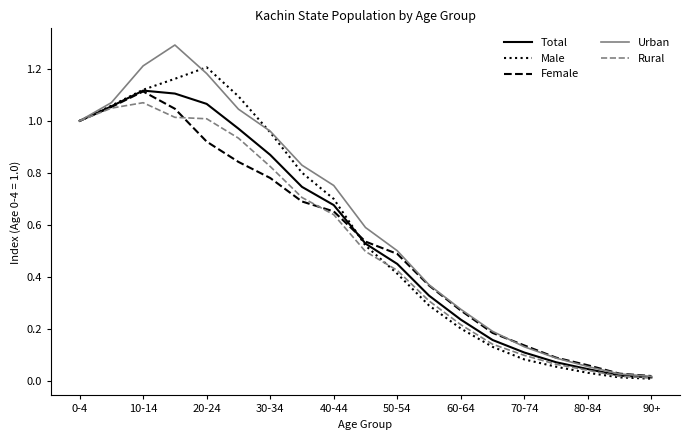

Which series has the largest range (max minus min)?

Urban